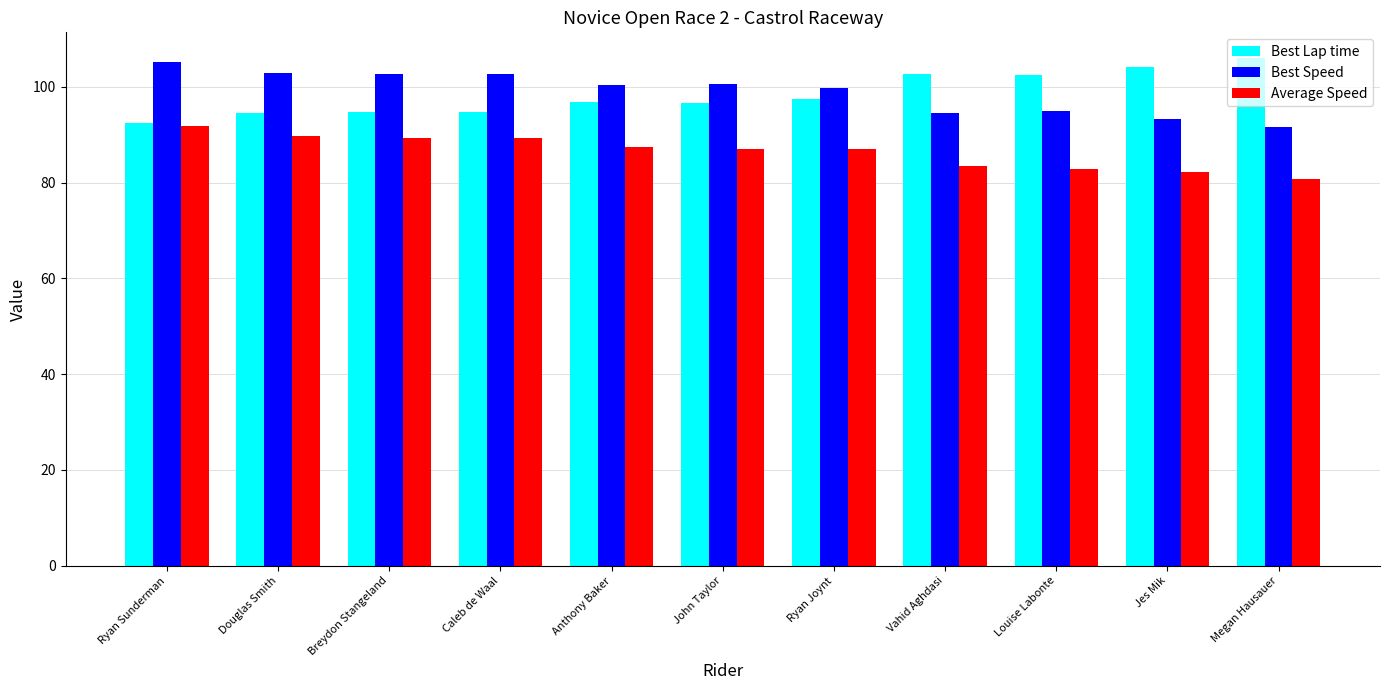

What is the approximate value of Best Speed at Breydon Stangeland?

102.6